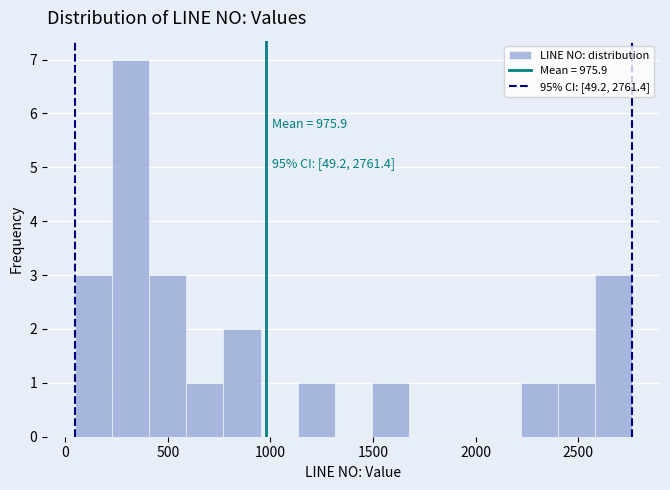

Read against the x-axis, roughly where is the centre of the tallest bar?

300